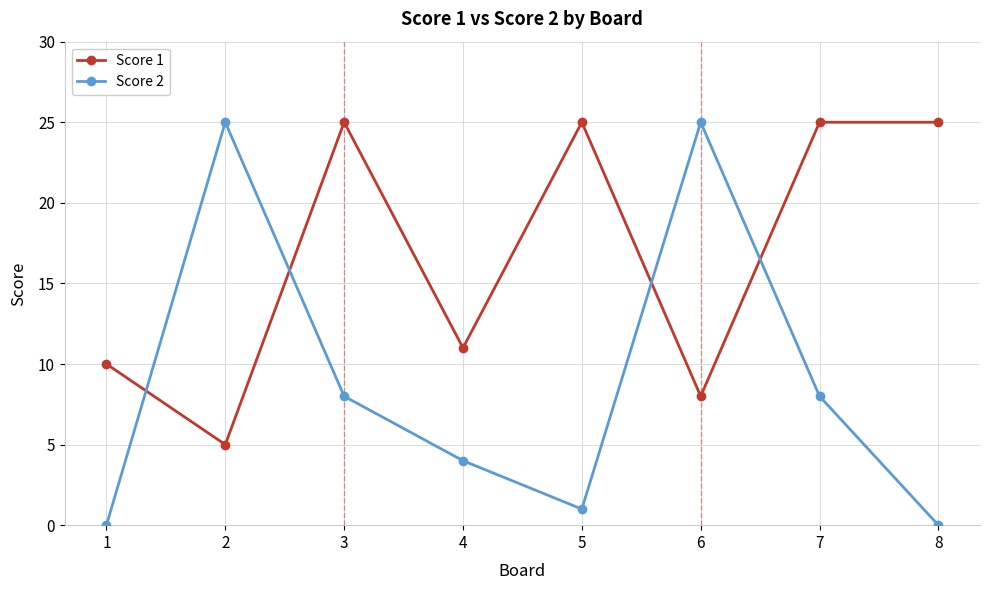

At which category does Score 2 reach its first local peak?

2